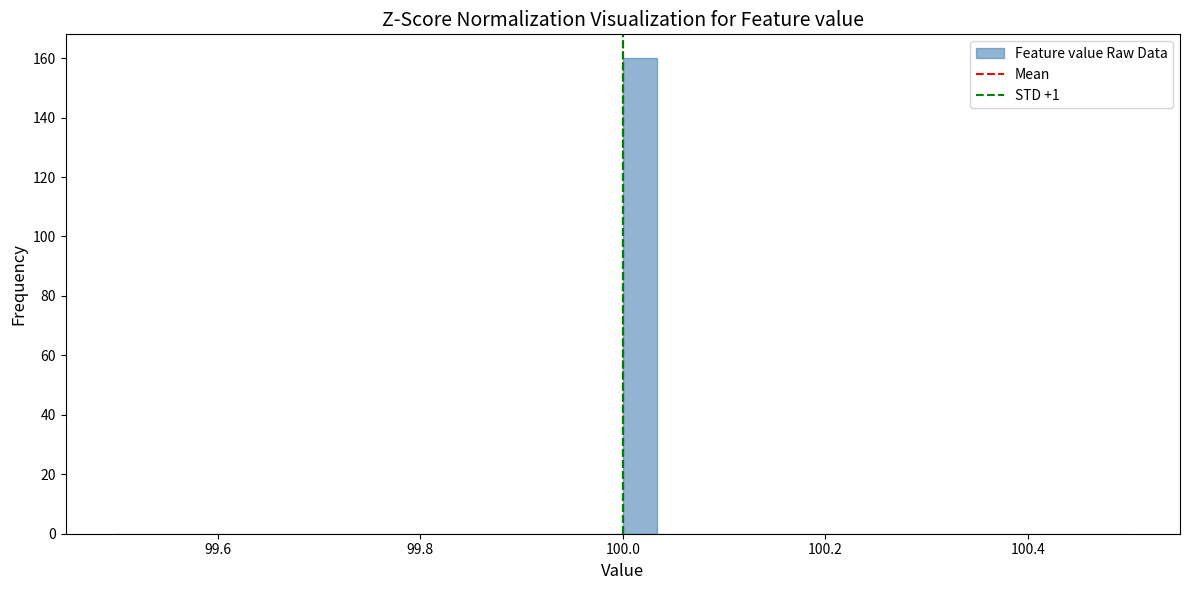

Around what value on the x-axis is the tallest bar? Give the approximate position of its centre, as read against the axis.

100.02